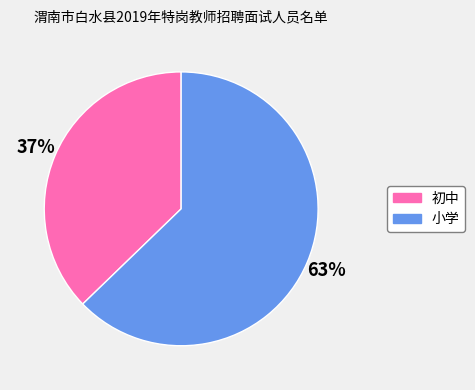

Count the number of slices in the pie.

2